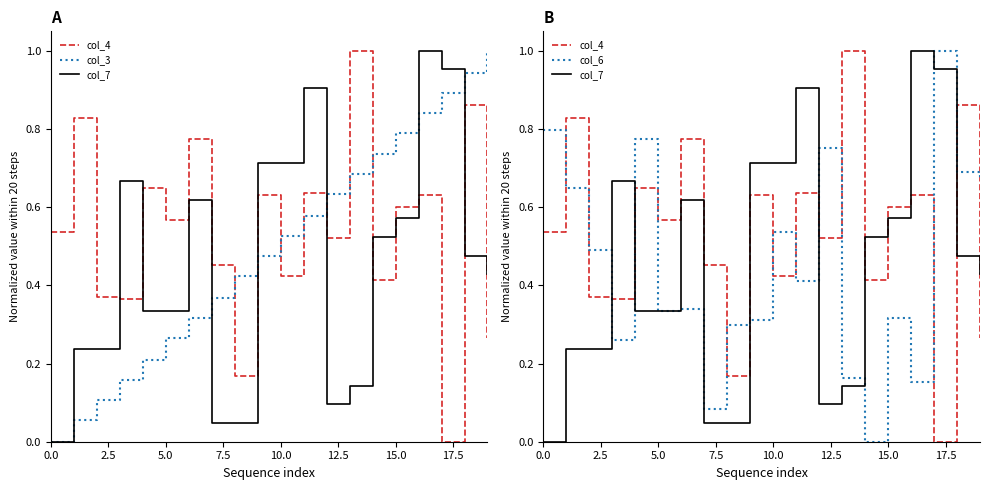

How many values in col_7 are above zero?

19